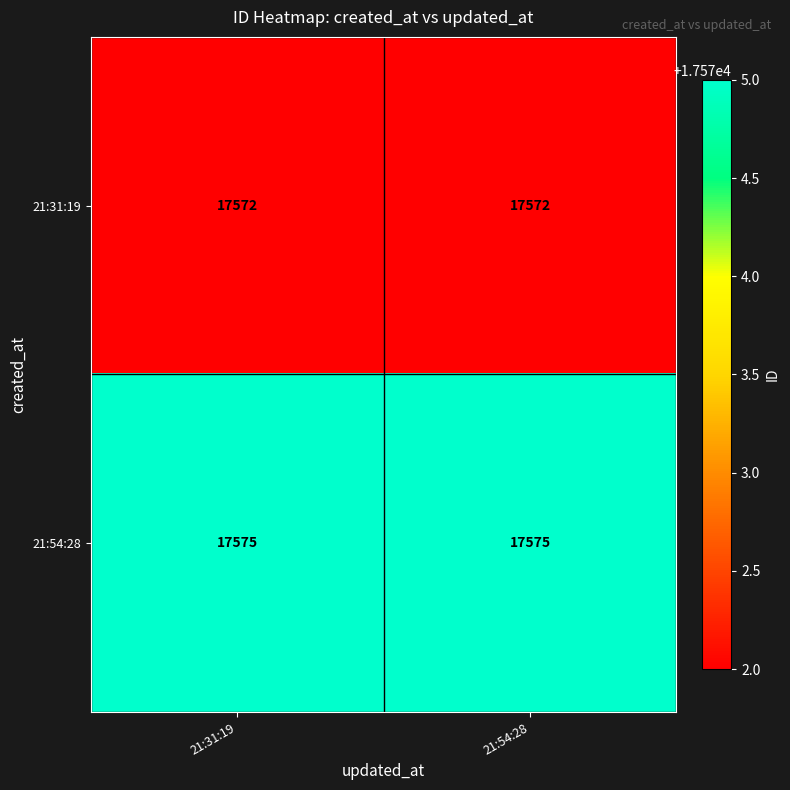

Count the number of categories in the chart.

2